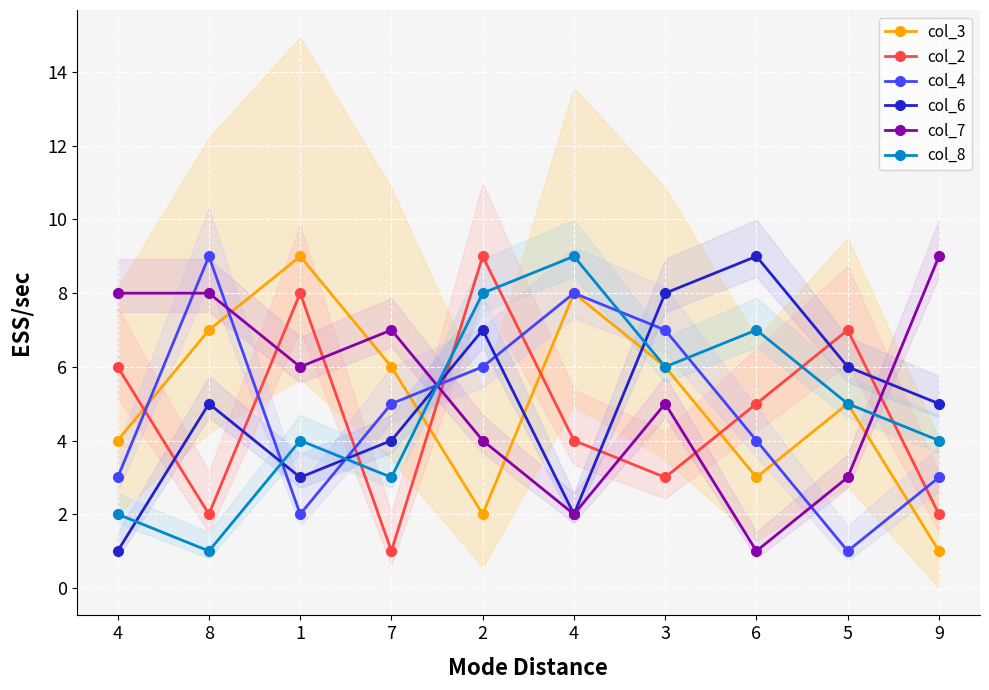

At which label is col_2 closest to 5?

6